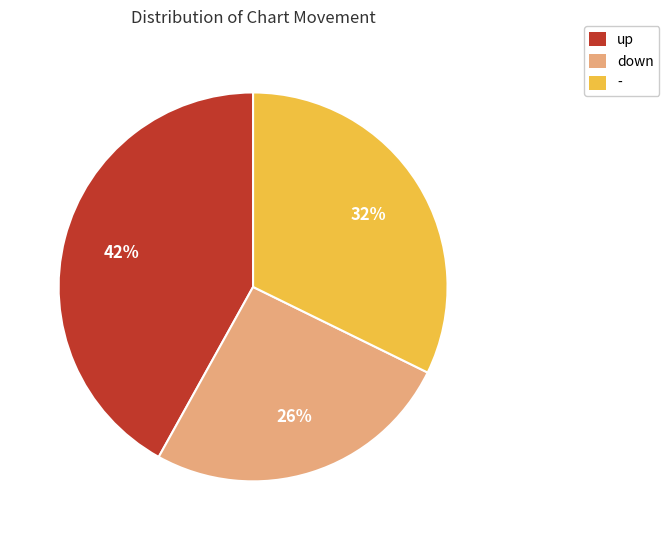

What is the smallest slice in the pie chart?

down